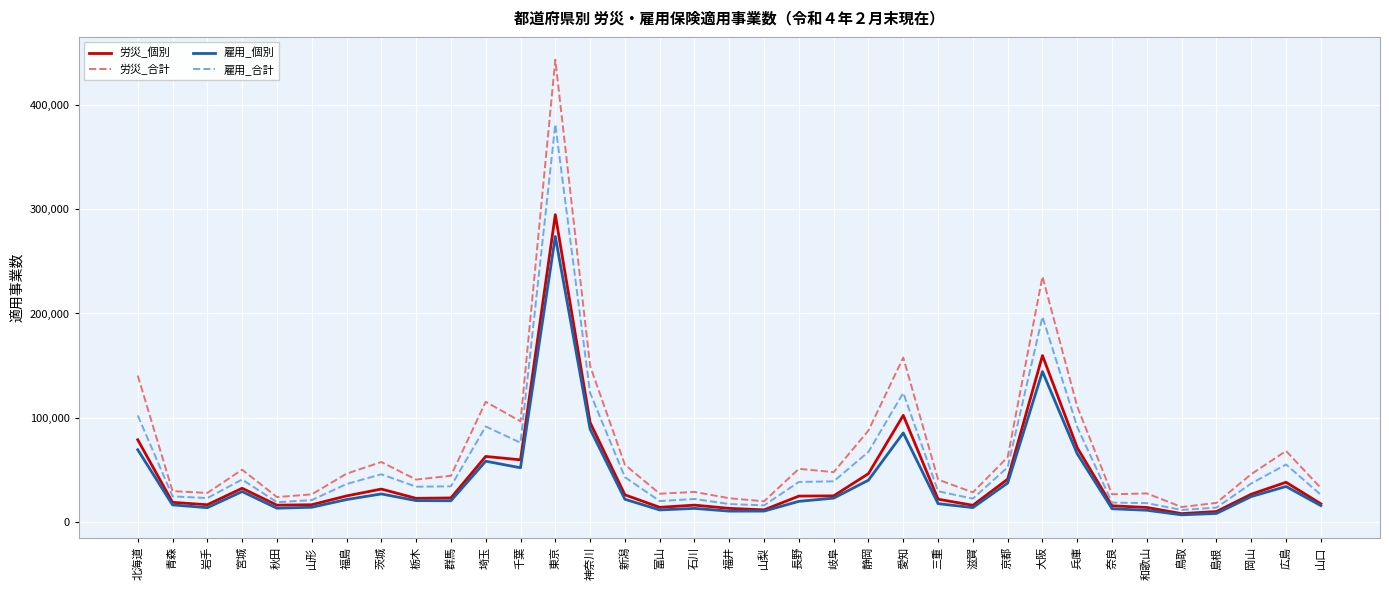

Which series changed the most between 大阪 and 島根?

労災_合計